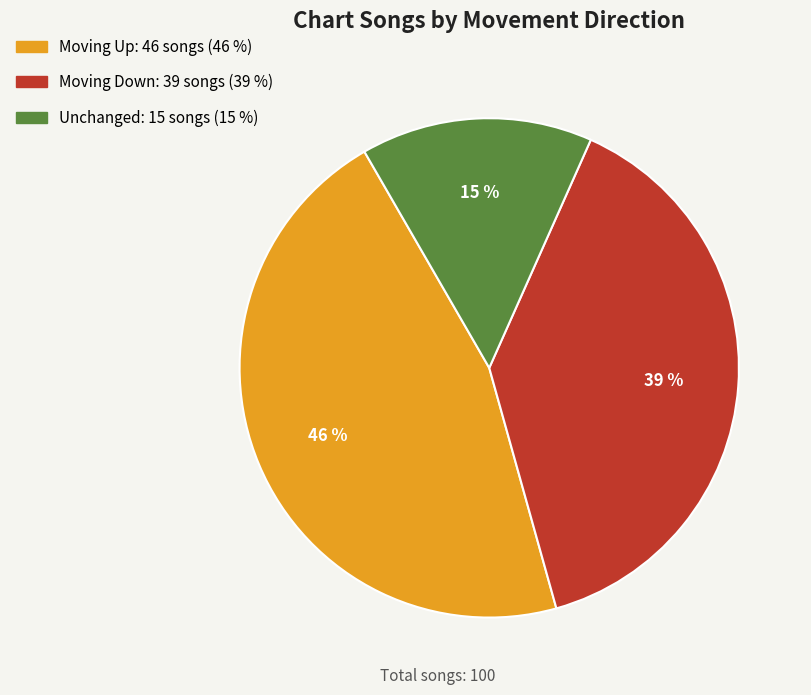

Is there any slice that represents more than half of the pie?

No